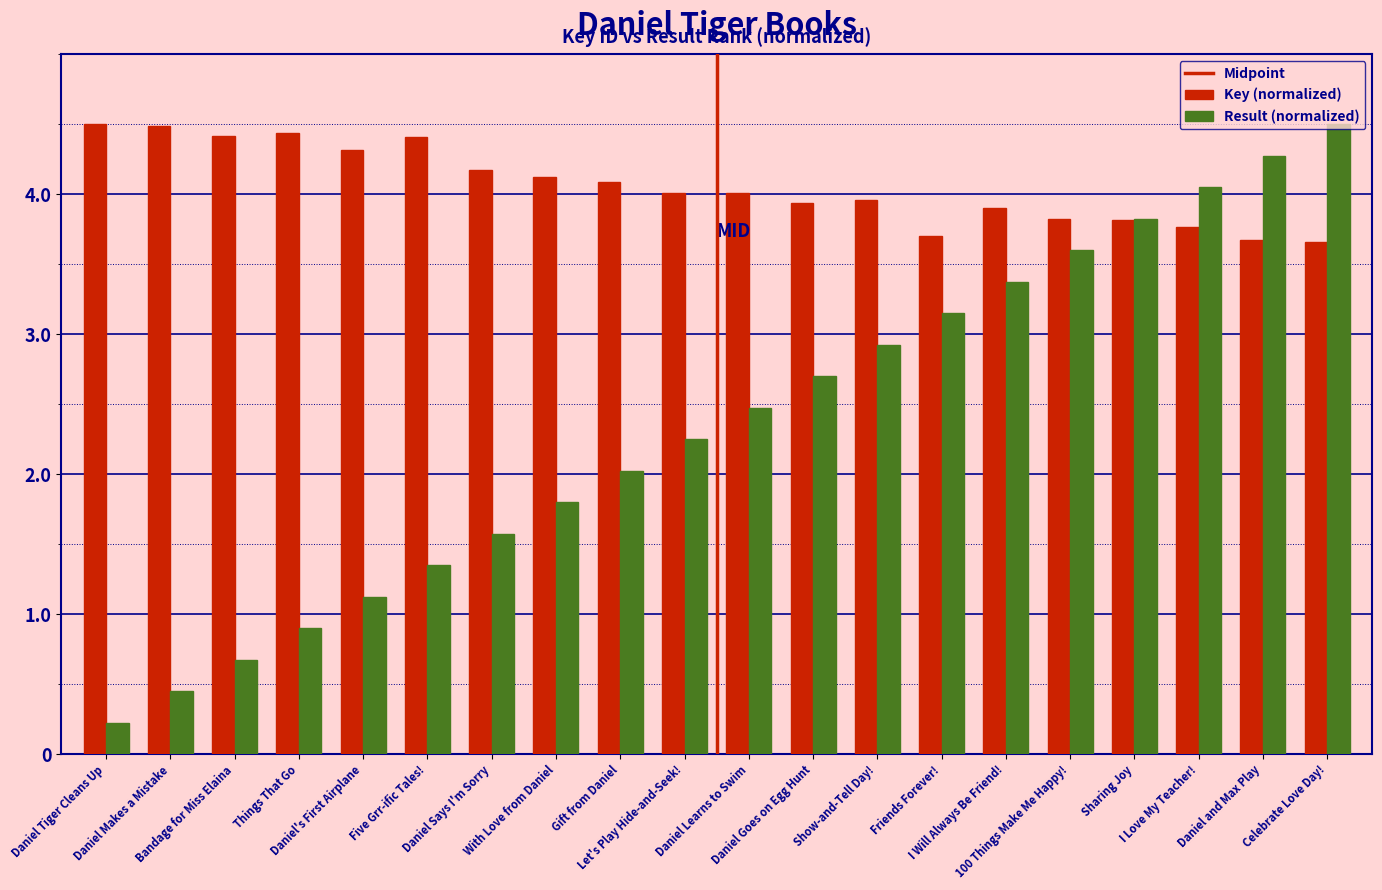

How many groups of bars are there?

20